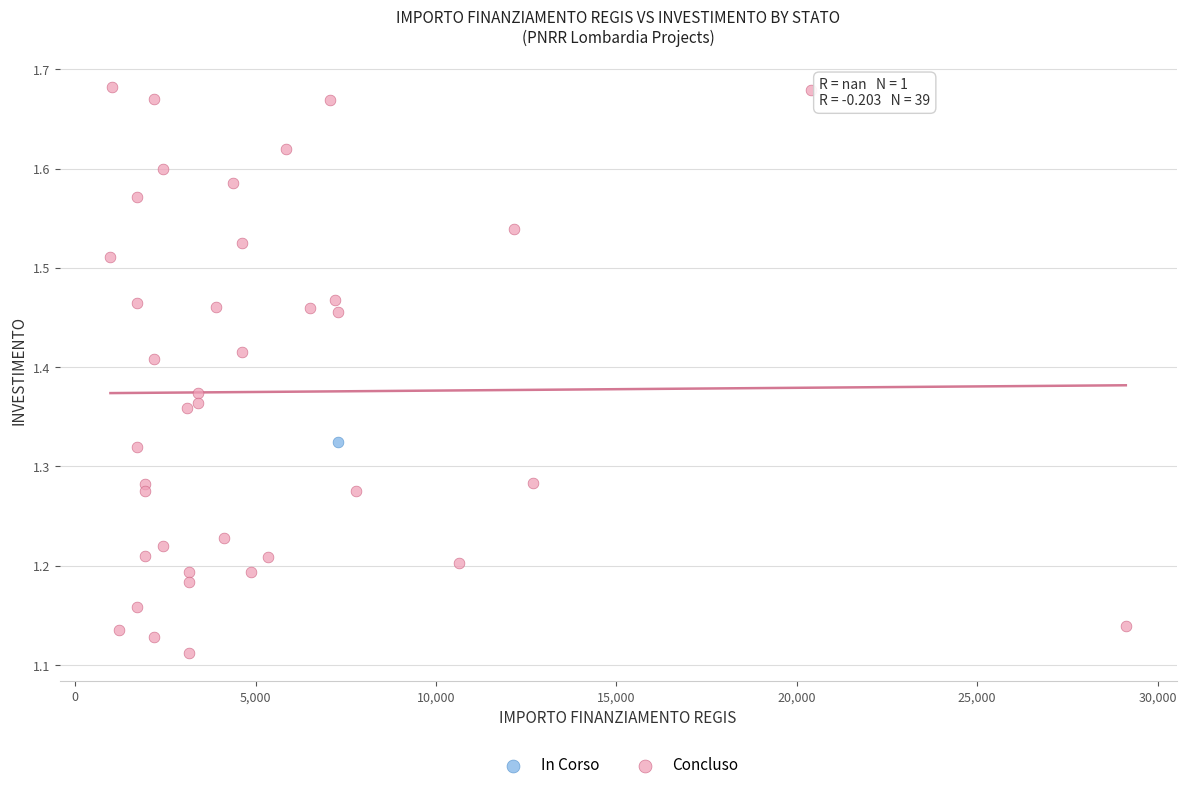

What are all the series names shown in the legend?

In Corso, Concluso